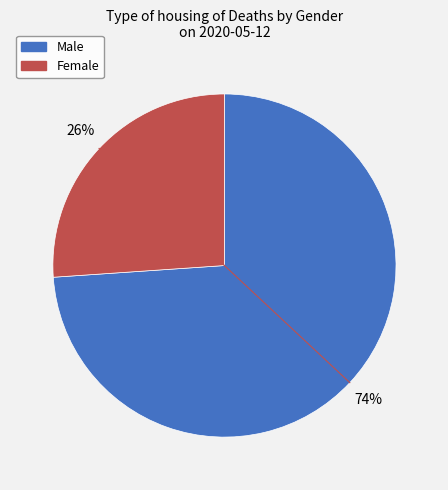

Which slice is the smallest?

Female